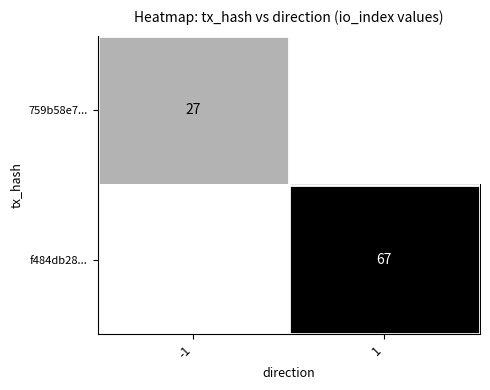

What is the greatest value displayed?

67